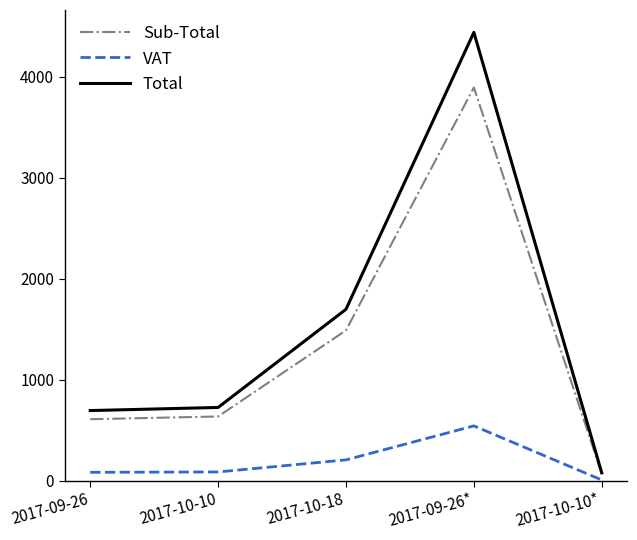

Which category has the lowest value in the Total series?

2017-10-10*